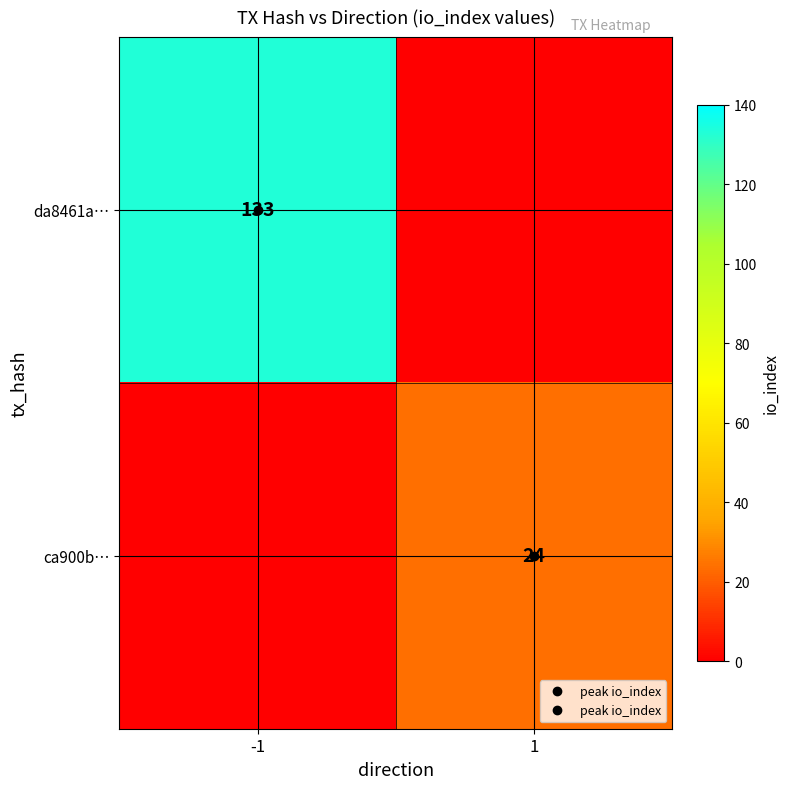

How many data points in ca900b… are less than 24?

1